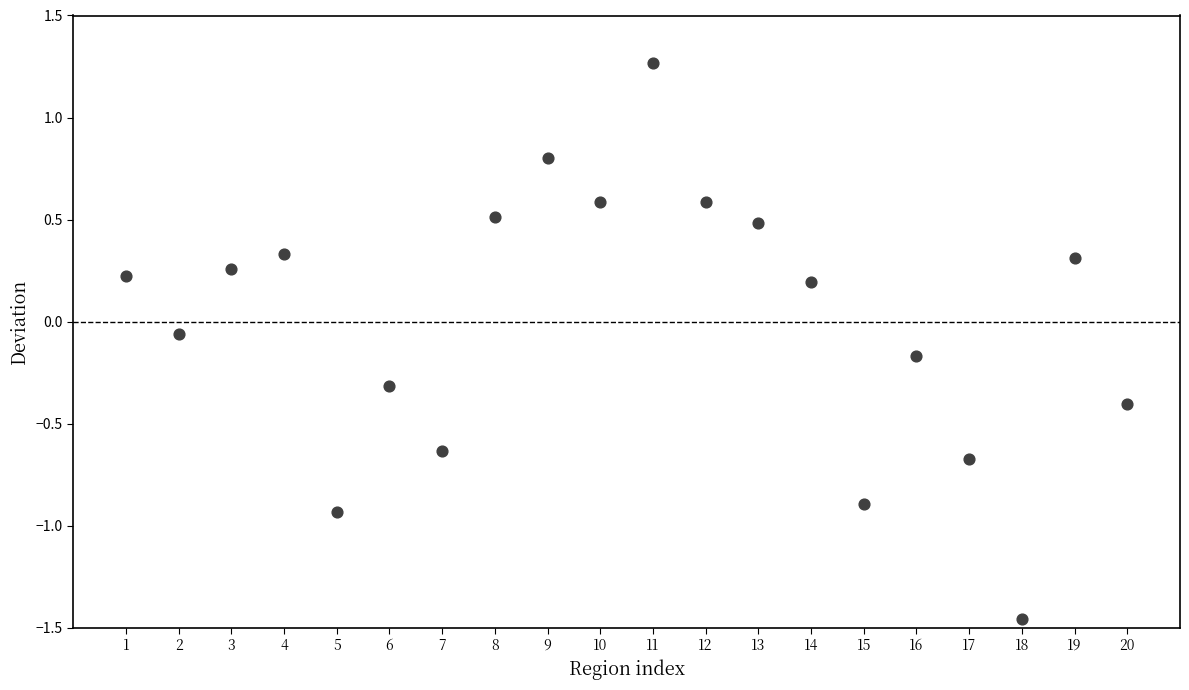

What is the range of Y values (max minus min)?

2.7